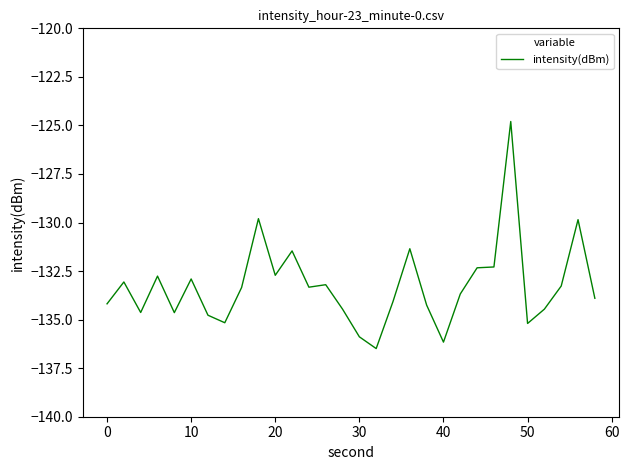

What is the smallest value displayed?

-136.5